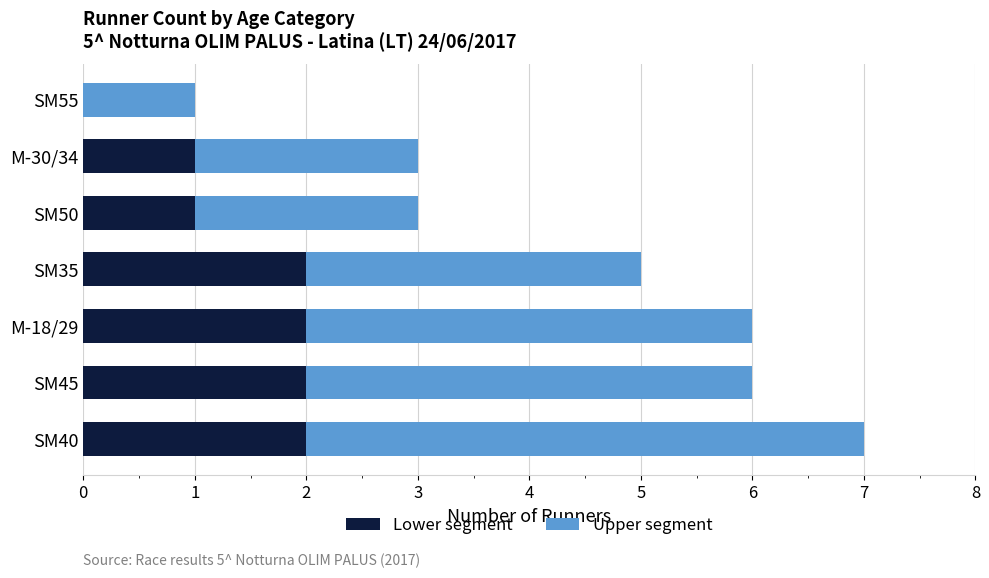

At which category is the sum across all series the highest?

SM40